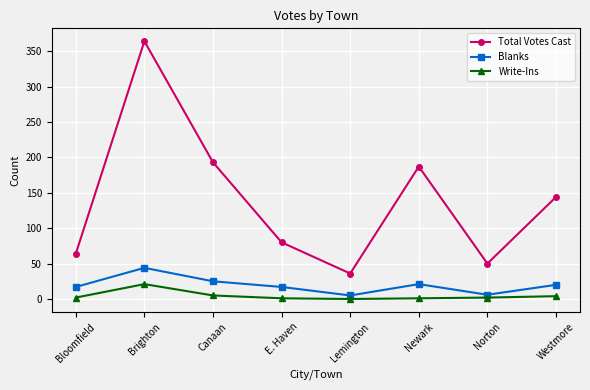

What is the value of the Blanks point at the 4th from the left?

17